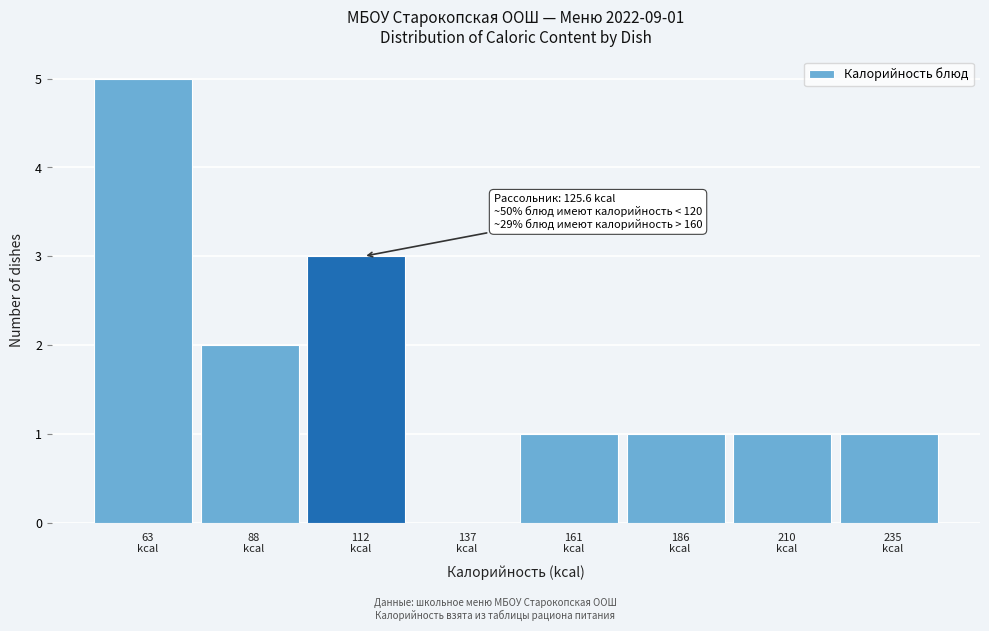

What is the maximum value shown in the chart?

5